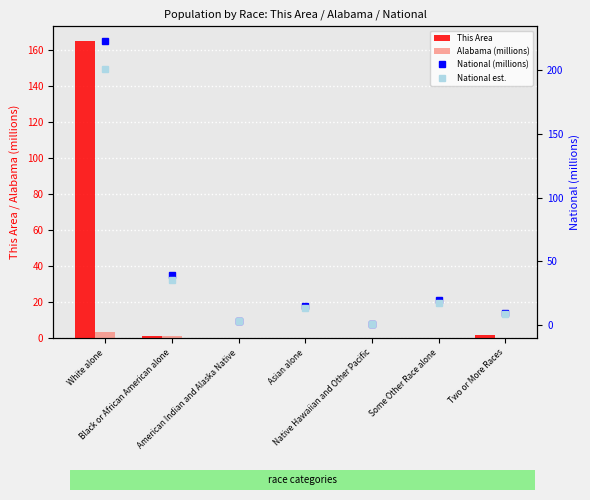

Reading left to right, extract all data points from this chart.

This Area: White alone=165.0	Black or African American alone=1.0	American Indian and Alaska Native=0.0	Asian alone=0.0	Native Hawaiian and Other Pacific=0.0	Some Other Race alone=0.0	Two or More Races=2.0
Alabama (millions): White alone=3.3	Black or African American alone=1.3	American Indian and Alaska Native=0.0	Asian alone=0.1	Native Hawaiian and Other Pacific=0.0	Some Other Race alone=0.1	Two or More Races=0.1
National (millions): White alone=223.6	Black or African American alone=38.9	American Indian and Alaska Native=2.9	Asian alone=14.7	Native Hawaiian and Other Pacific=0.5	Some Other Race alone=19.1	Two or More Races=9.0
National est.: White alone=201.2	Black or African American alone=35.0	American Indian and Alaska Native=2.6	Asian alone=13.2	Native Hawaiian and Other Pacific=0.5	Some Other Race alone=17.2	Two or More Races=8.1